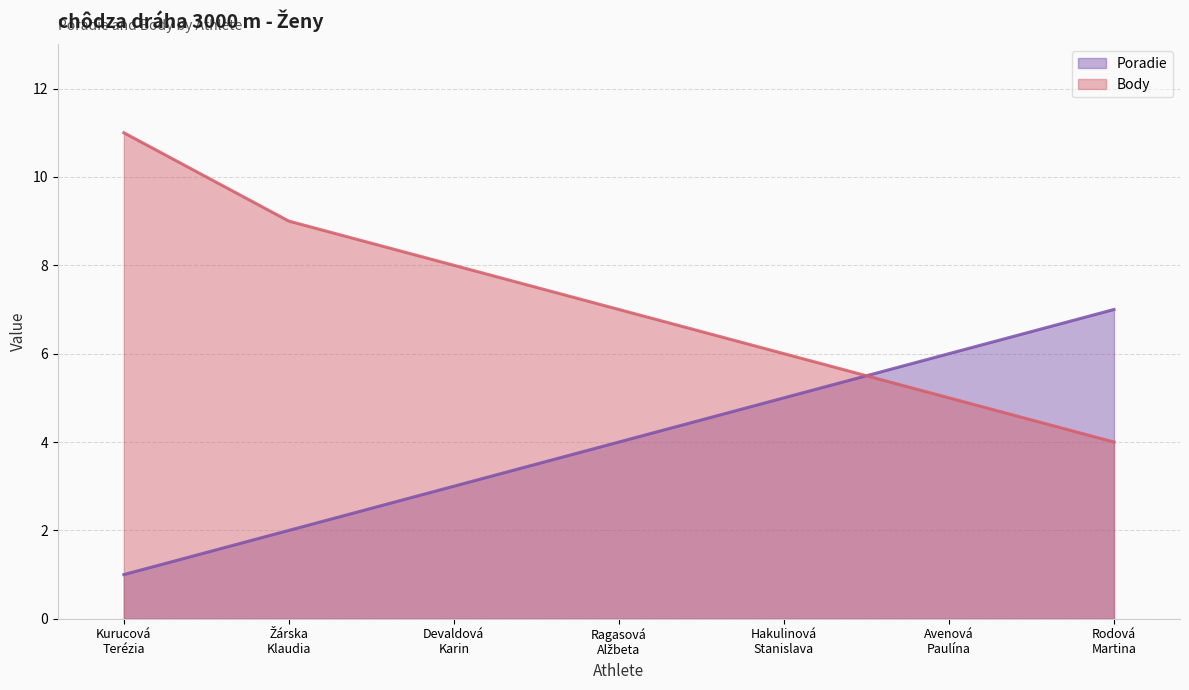

List the series in order of their peak value, highest first.

Body, Poradie